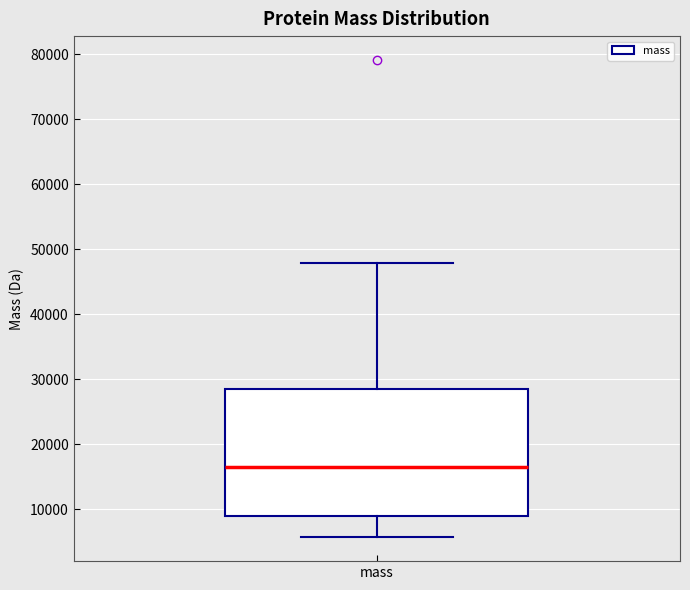

Read this box plot against the y-axis: the position of the median line, the range covered by the box, and the ends of both whiskers. The values are not printed on the chart, so give them approximately, as read against the axis.

median 17000, box 9000 to 29000, whiskers 6000 to 48000